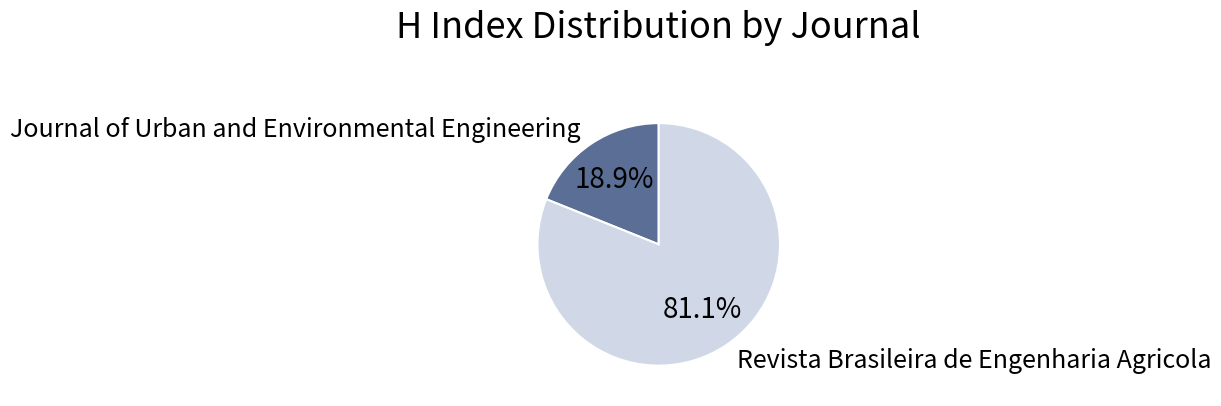

Which has a higher value, Revista Brasileira de Engenharia Agricola or Journal of Urban and Environmental Engineering?

Revista Brasileira de Engenharia Agricola